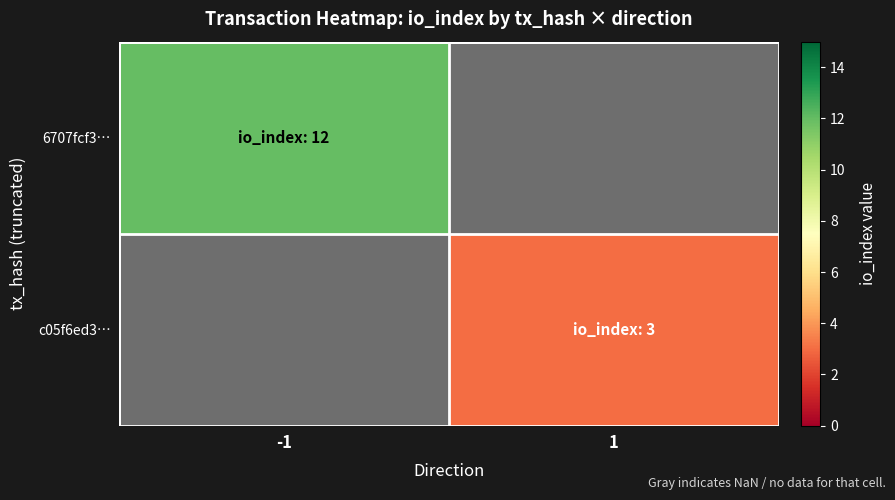

Is it true that c05f6ed3… equals 4.5 at 1?

False